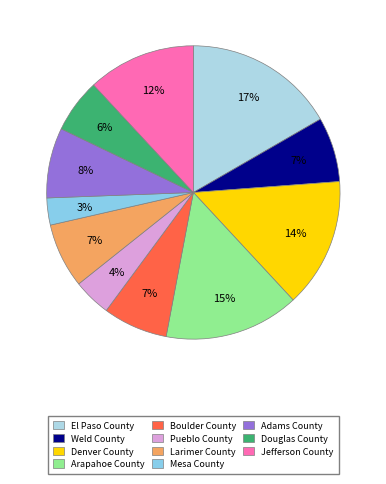

Which has a higher value, Adams County or Mesa County?

Adams County